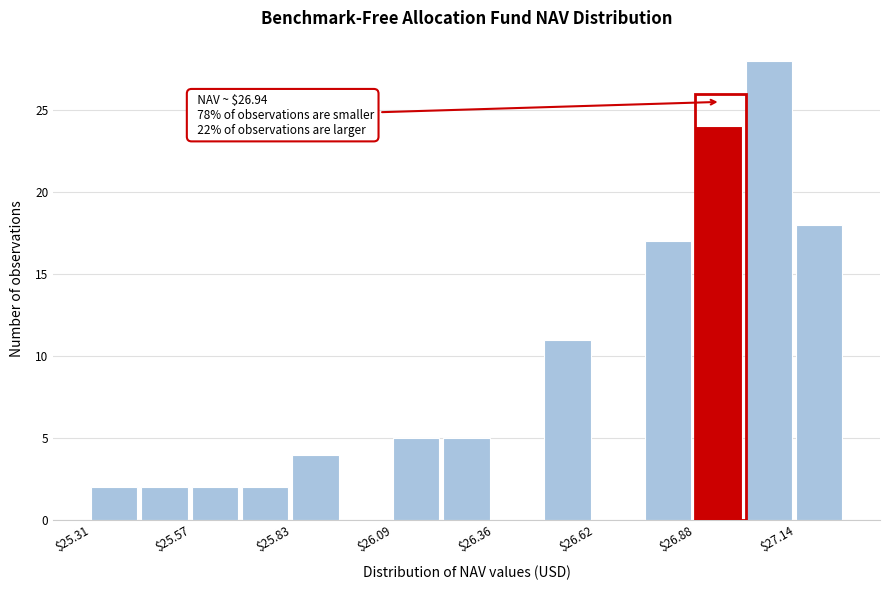

Around what value on the x-axis is the tallest bar? Give the approximate position of its centre, as read against the axis.

27.05